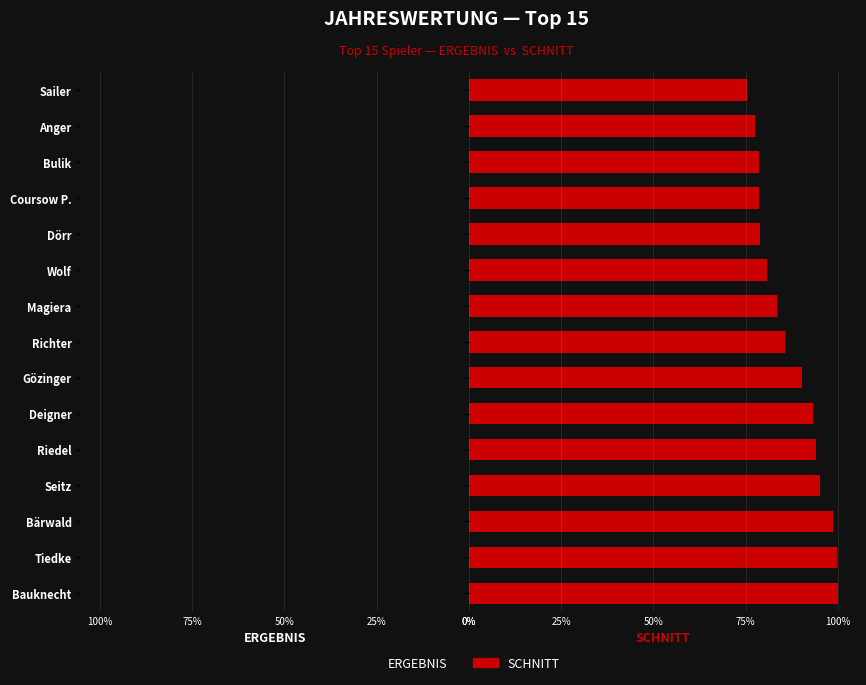

Is it true that SCHNITT equals 3771 at Deigner?

False